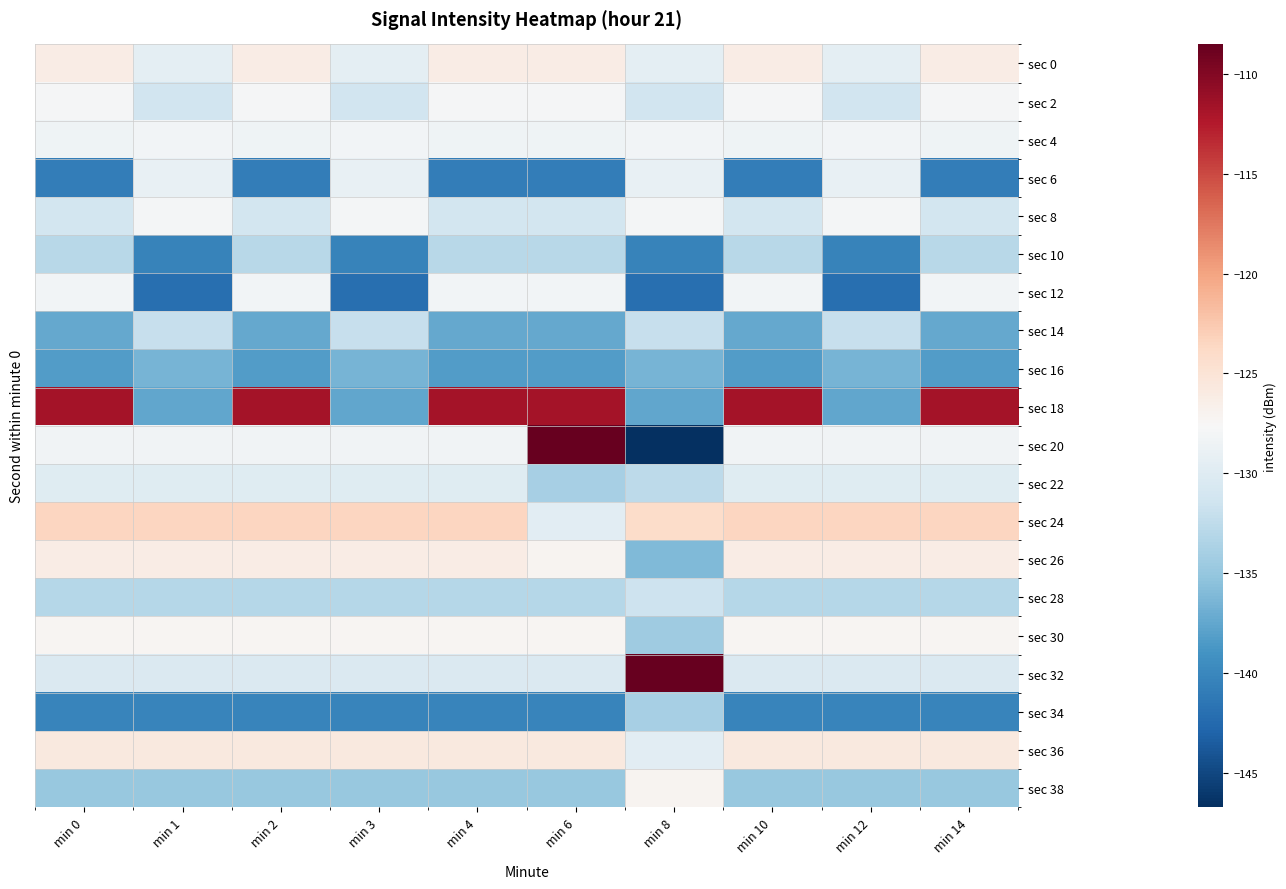

At how many categories does at least one series exceed -142?

10